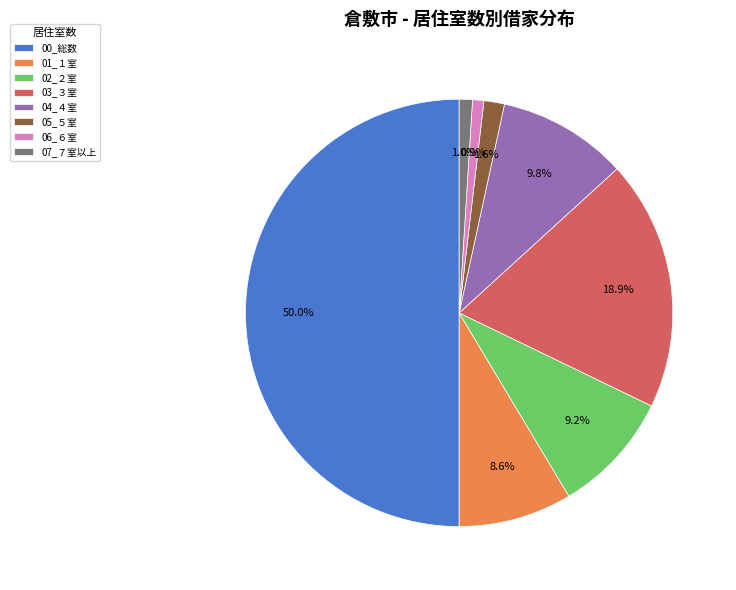

What percentage do 05_５室 and 04_４室 together represent?

11.4%